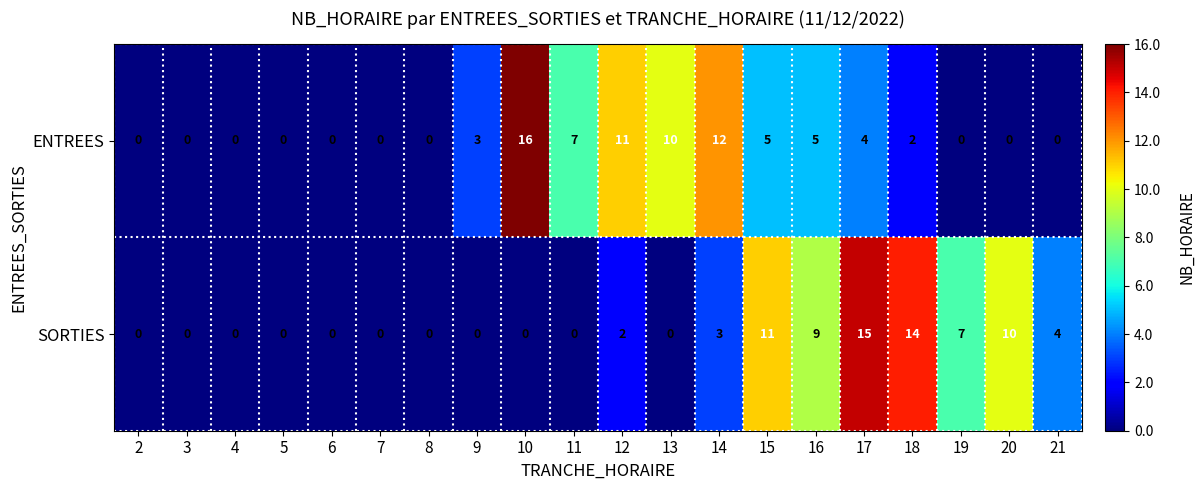

Which category has the highest value across all series?

10